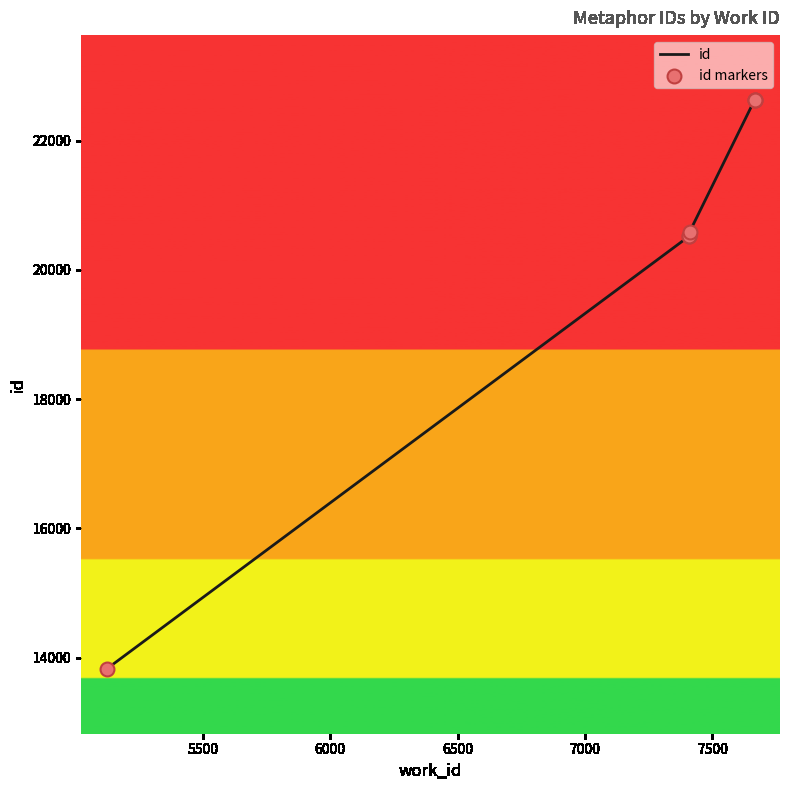

Which series contains the highest Y value?

id